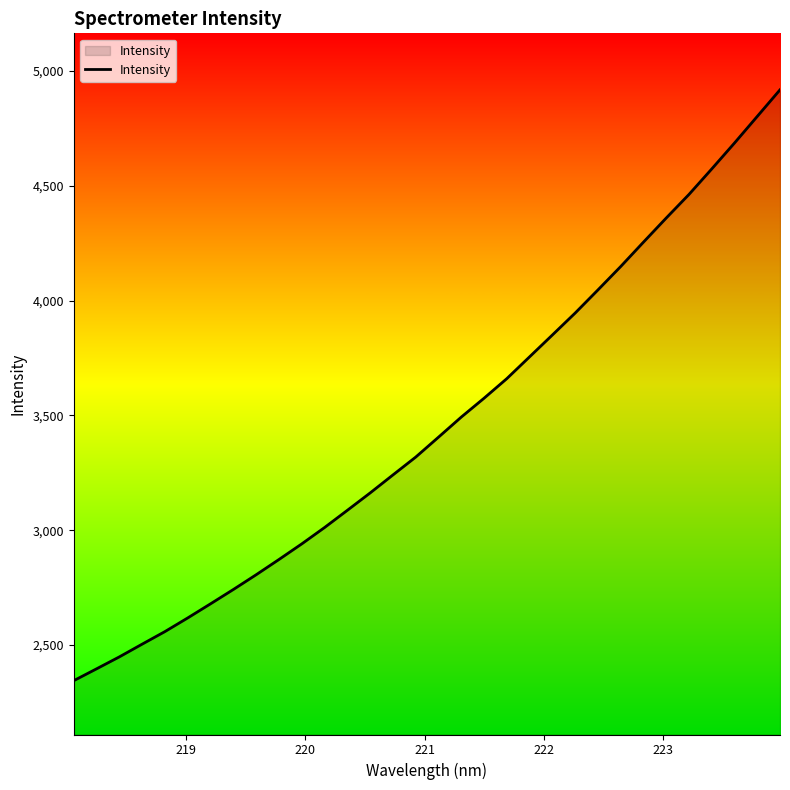

Reading left to right, transcribe all the data shown in this chart.

2345.3	2396.9	2448.9	2504.3	2559.1	2618.6	2680.0	2742.4	2806.6	2873.0	2940.9	3012.2	3087.1	3162.8	3241.1	3318.8	3405.6	3493.0	3575.2	3660.5	3755.6	3850.6	3946.0	4046.7	4148.6	4254.7	4359.8	4462.5	4573.5	4686.4	4802.3	4918.1